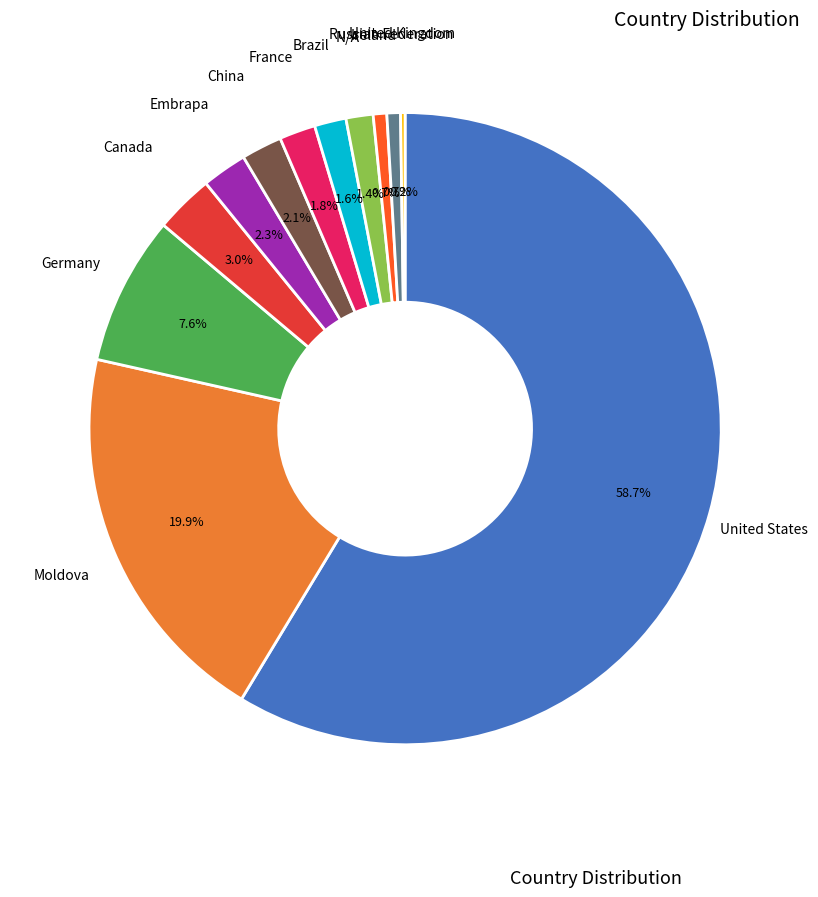

Does any single category account for the majority?

Yes